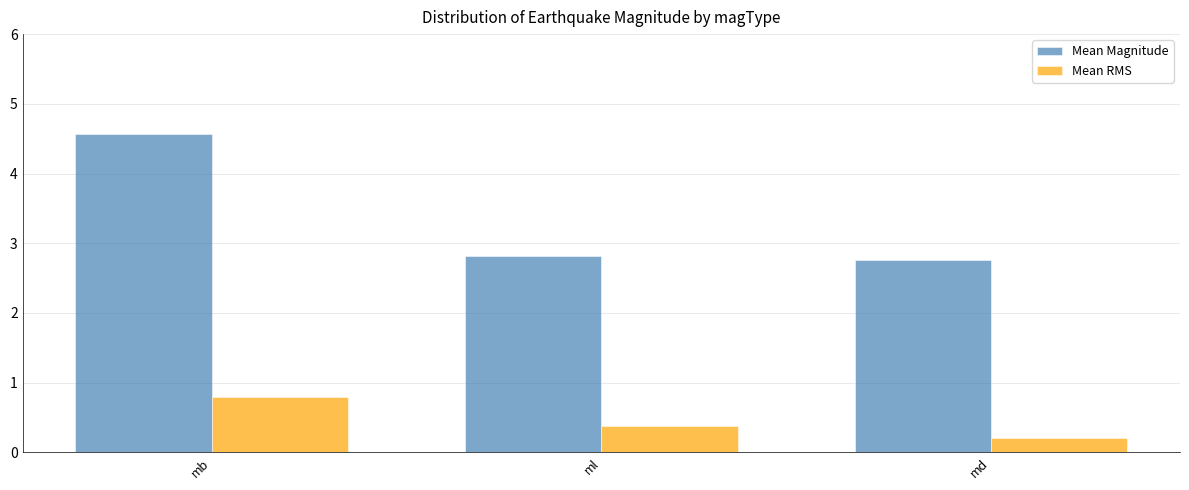

What is the value of the Mean Magnitude bar at the 2nd from the left?

2.8